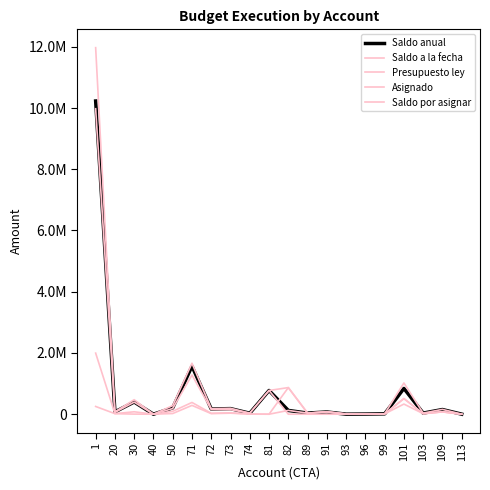

Does the chart display data point markers on the line(s)?

No